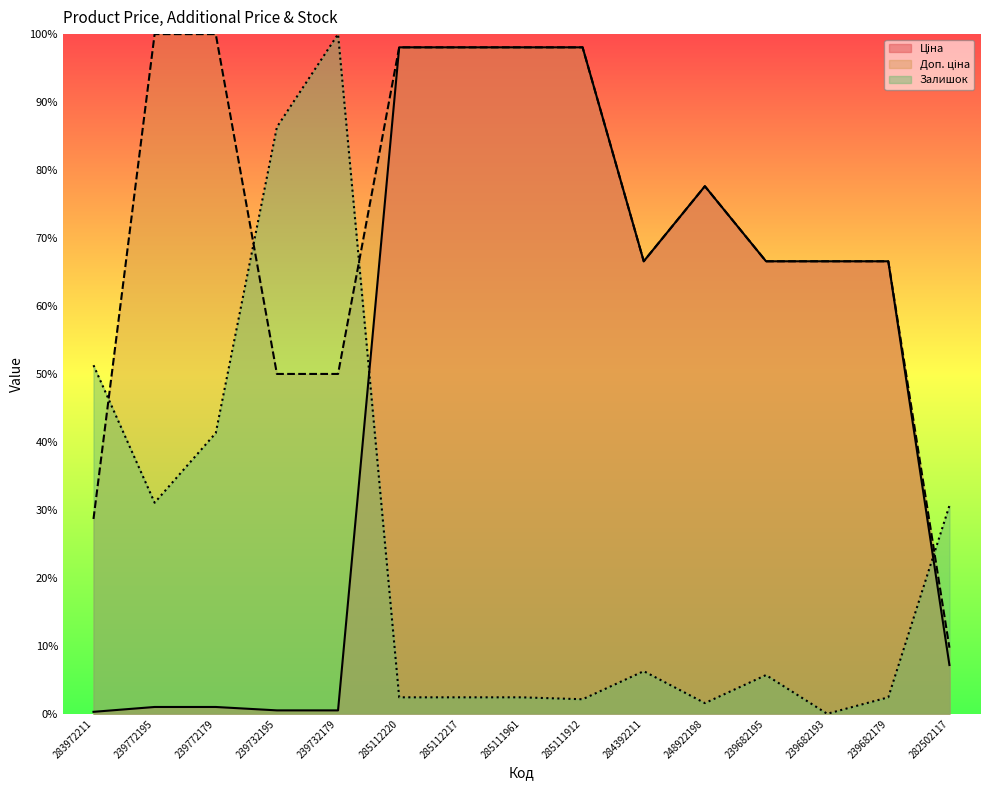

At which category does Ціна reach its first local valley?

284392211